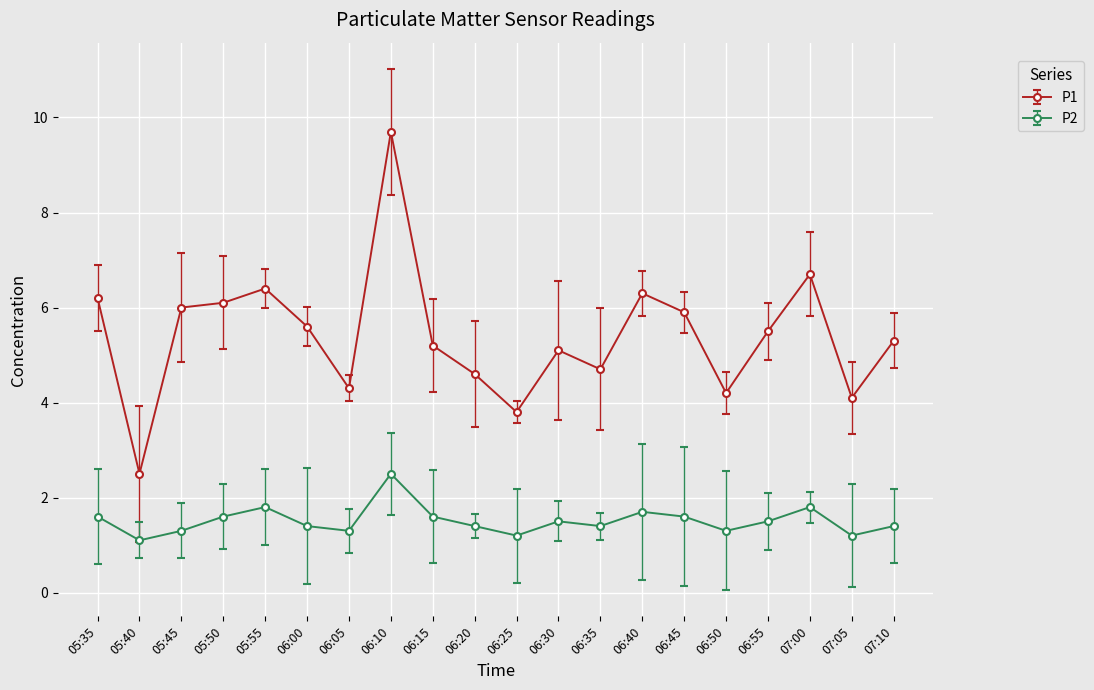

At which category is the sum across all series the highest?

06:10